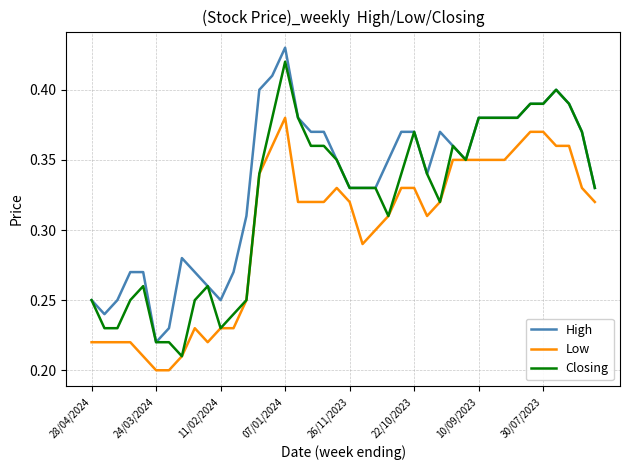

What are all the series names shown in the legend?

High, Low, Closing